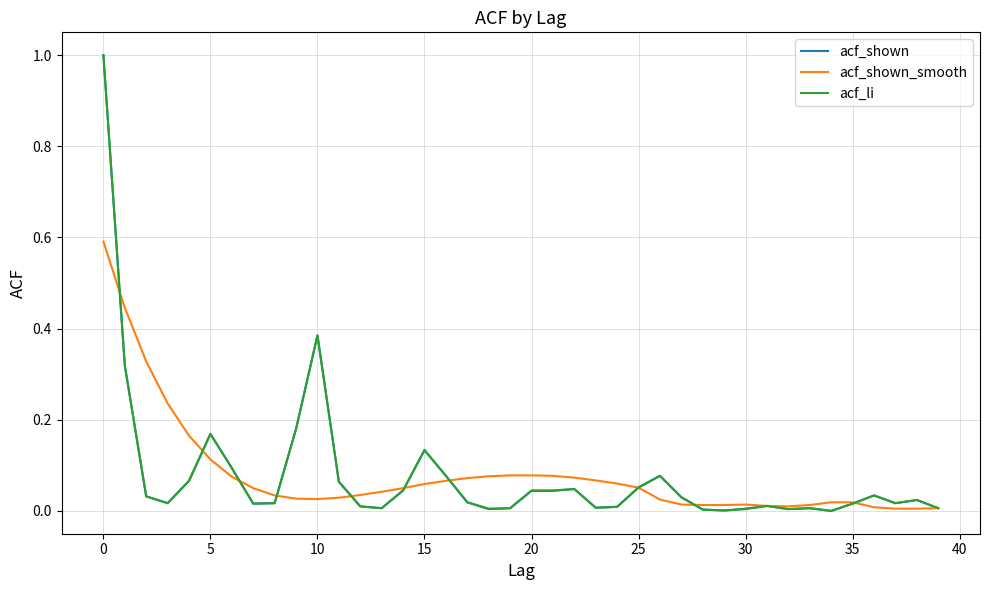

True or false: acf_shown and acf_shown_smooth cross at least once.

True